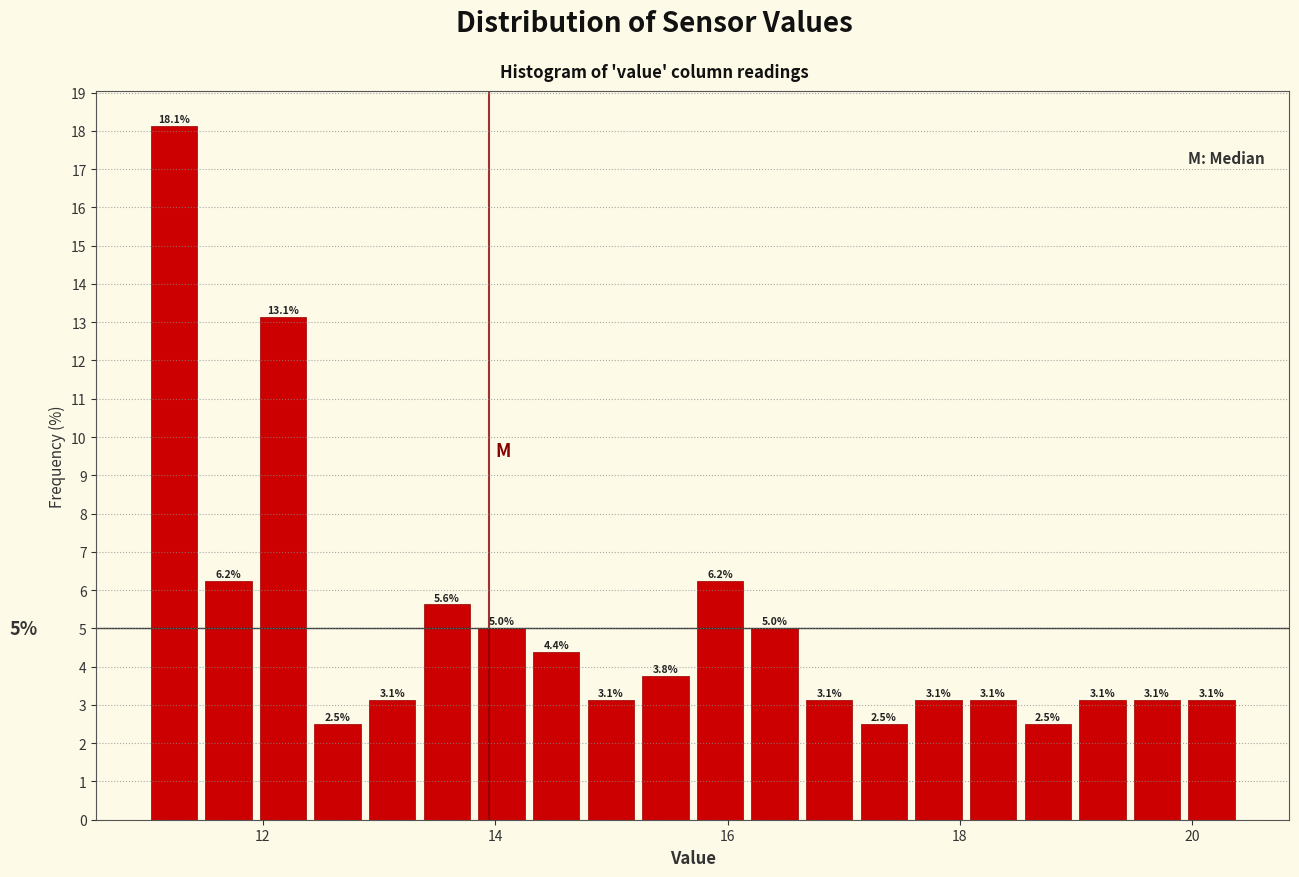

Read against the x-axis, roughly where is the centre of the tallest bar?

11.2